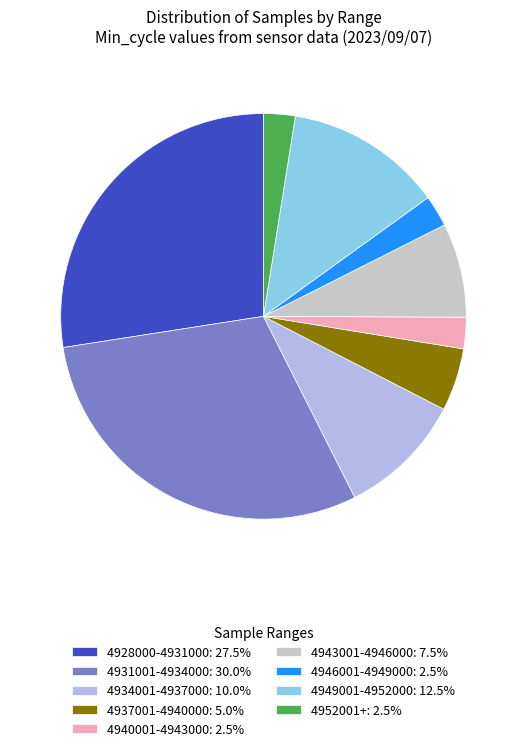

Approximately how many times larger is the value at 4937001-4940000: 5.0% compared to 4940001-4943000: 2.5%?

2.0